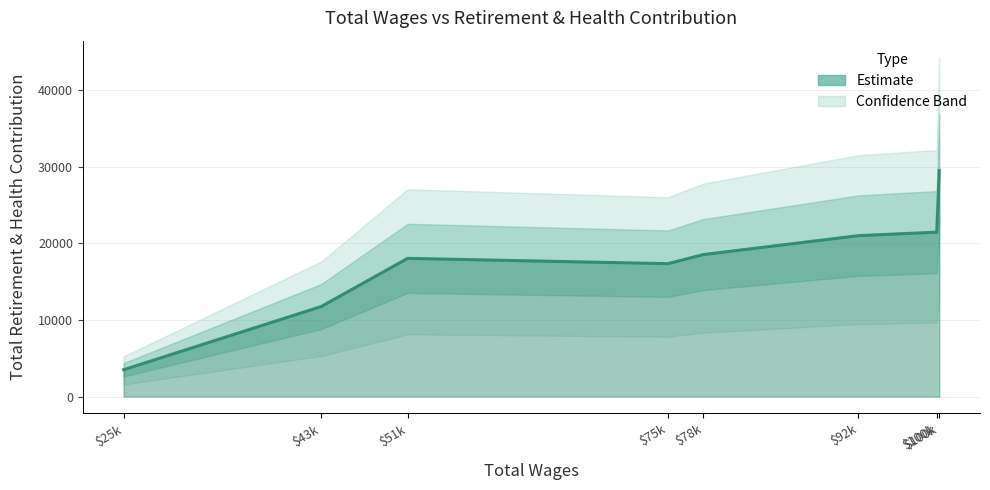

At which category does the chart reach its minimum across all series?

25937.0